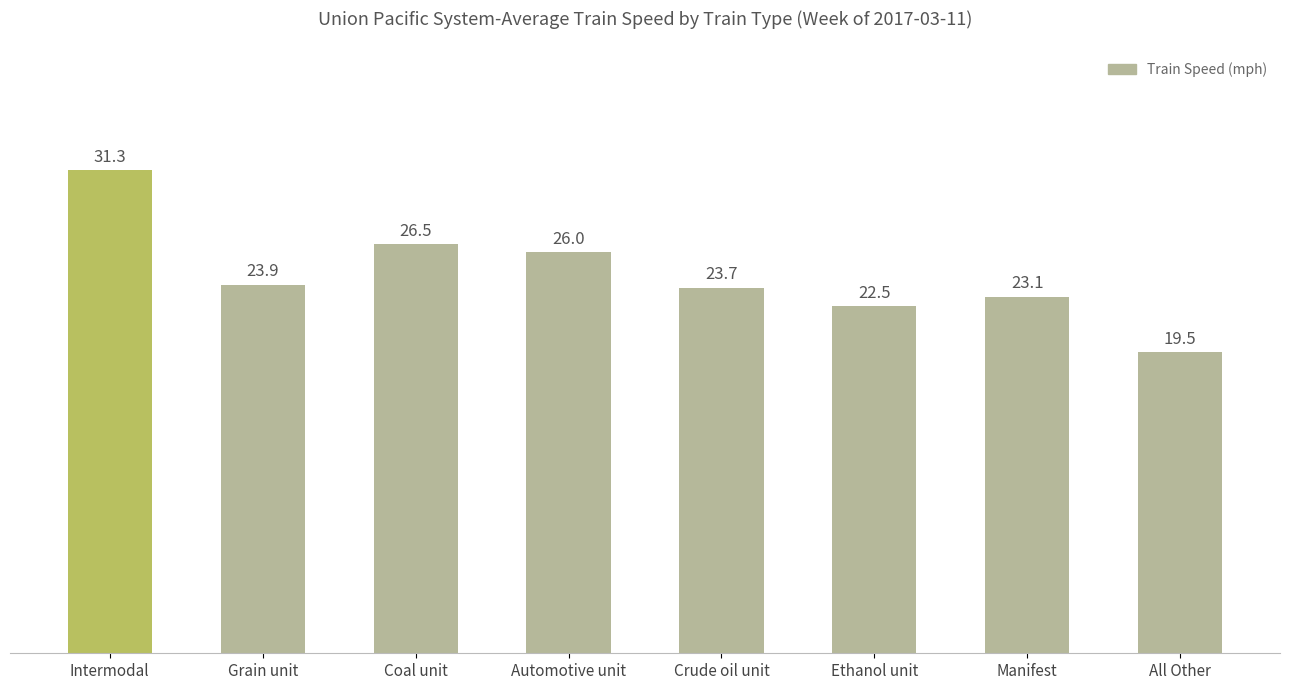

Which label corresponds to the smallest value in the chart?

All Other